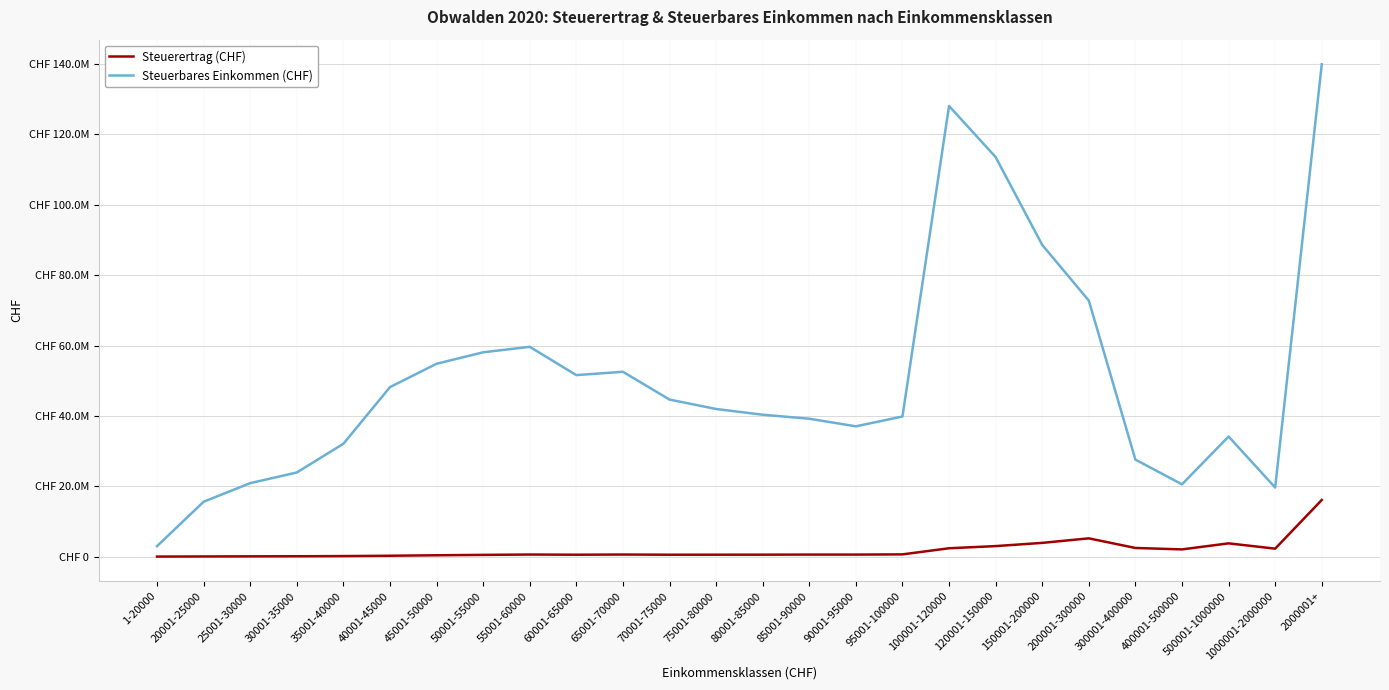

What are all the series names shown in the legend?

Steuerertrag (CHF), Steuerbares Einkommen (CHF)